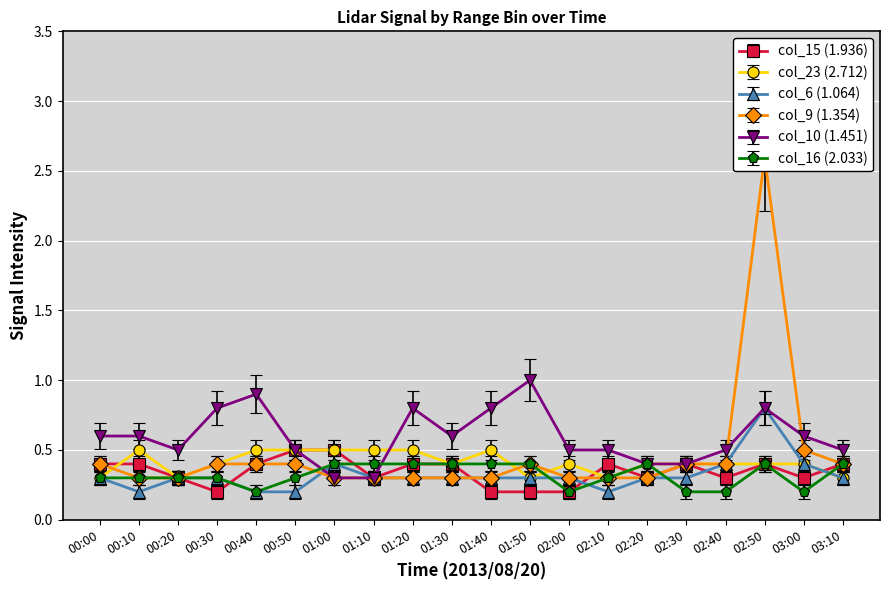

True or false: col_15 (1.936) has more than 2 interior local peaks.

True